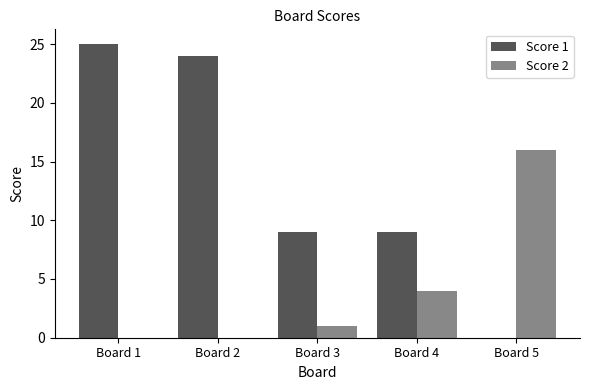

Which series changed the most between Board 1 and Board 5?

Score 1